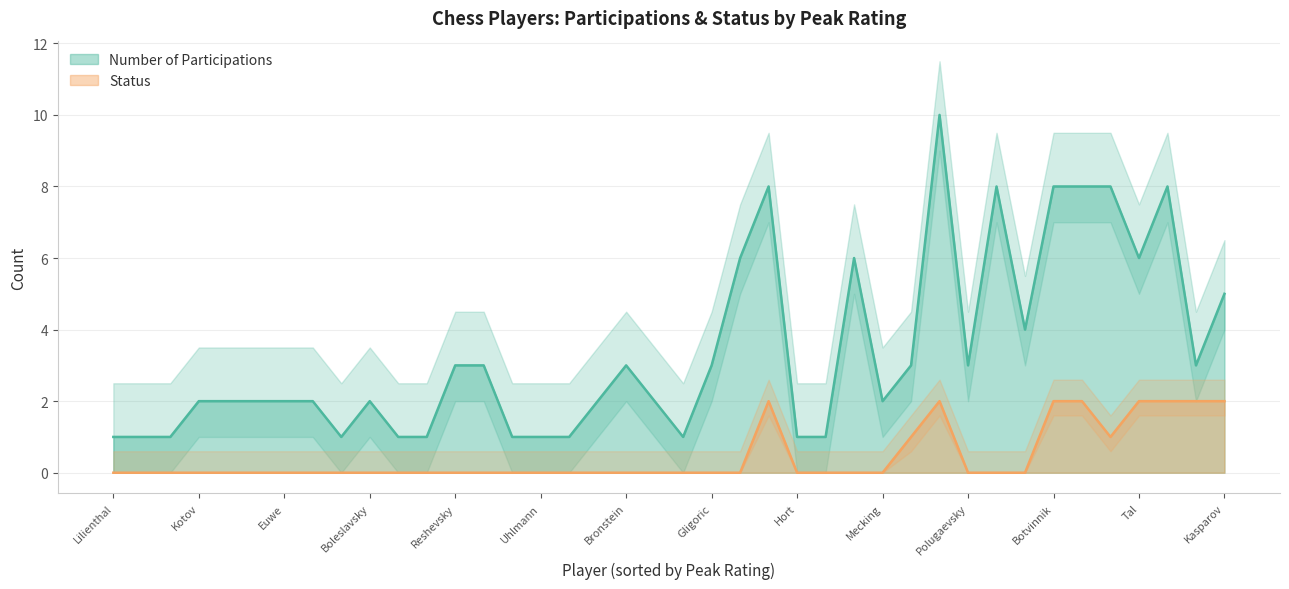

Which series has the largest total across all categories?

Number of Participations